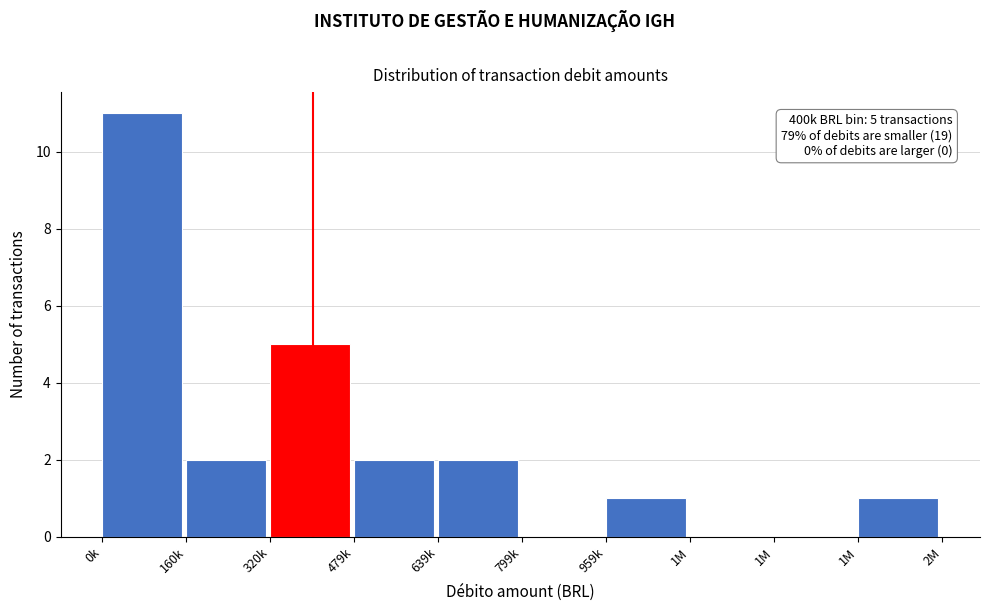

How many categories are shown in the chart?

10